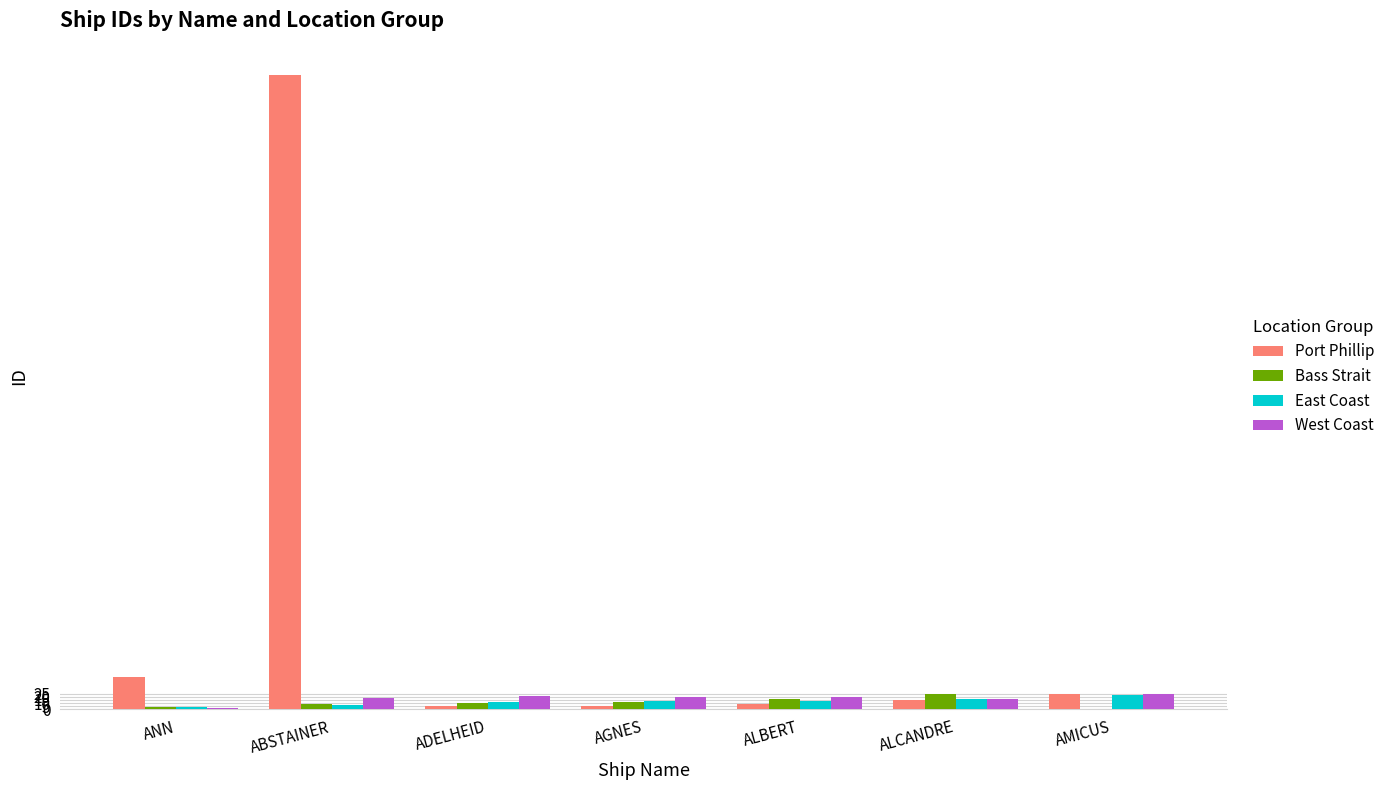

Which series has the largest total across all categories?

Port Phillip